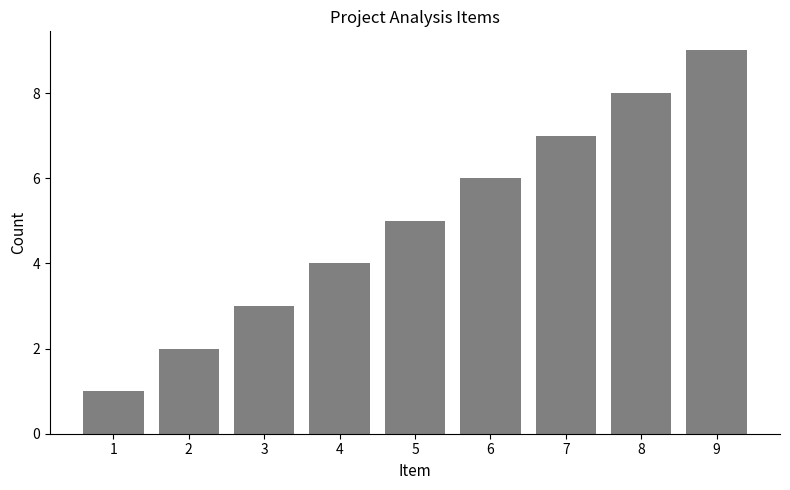

What is the ratio of the value at 7 to the value at 3?

2.3